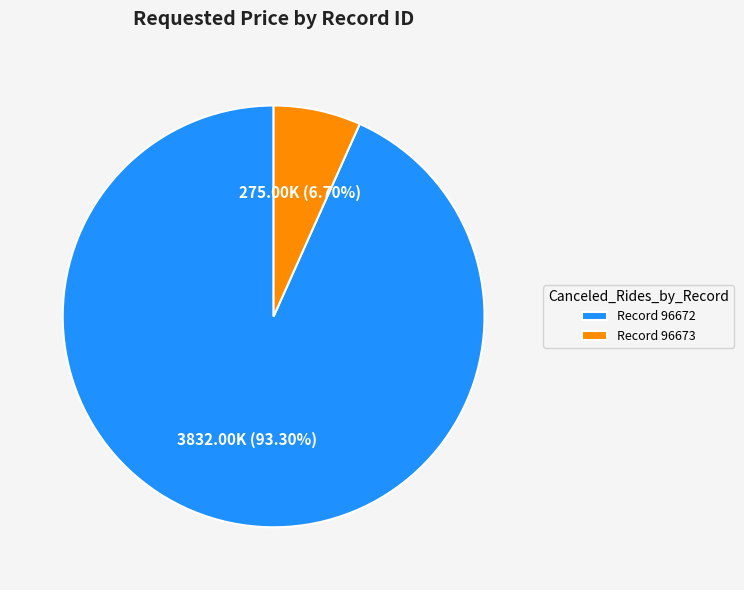

Is Record 96672 the majority of the pie?

Yes